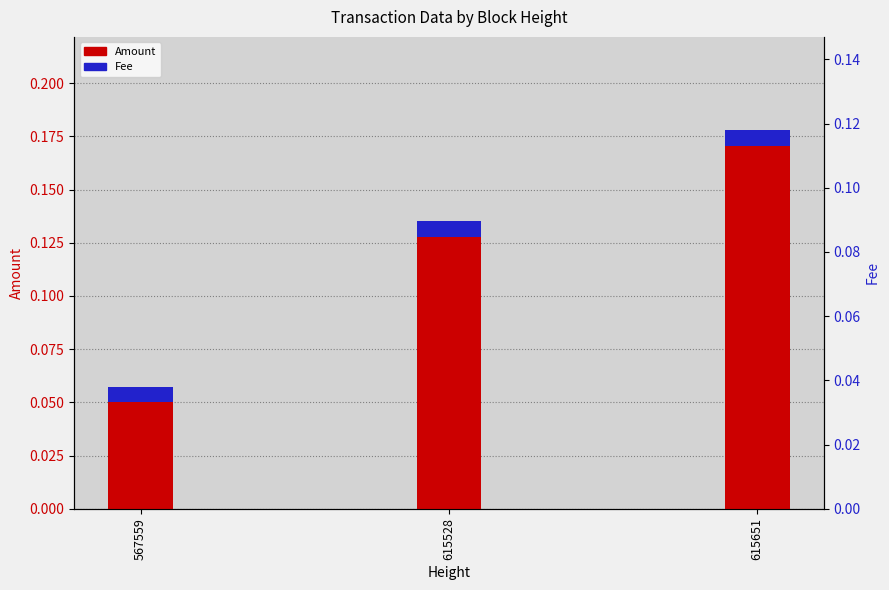

Which label corresponds to the smallest value in the chart?

567559